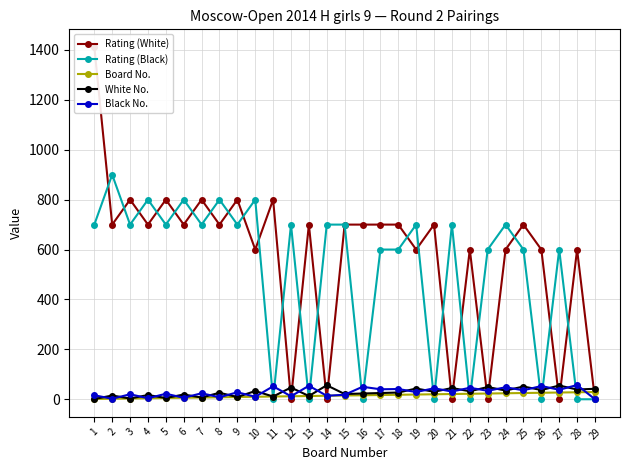

At which label does Board No. reach its peak?

29